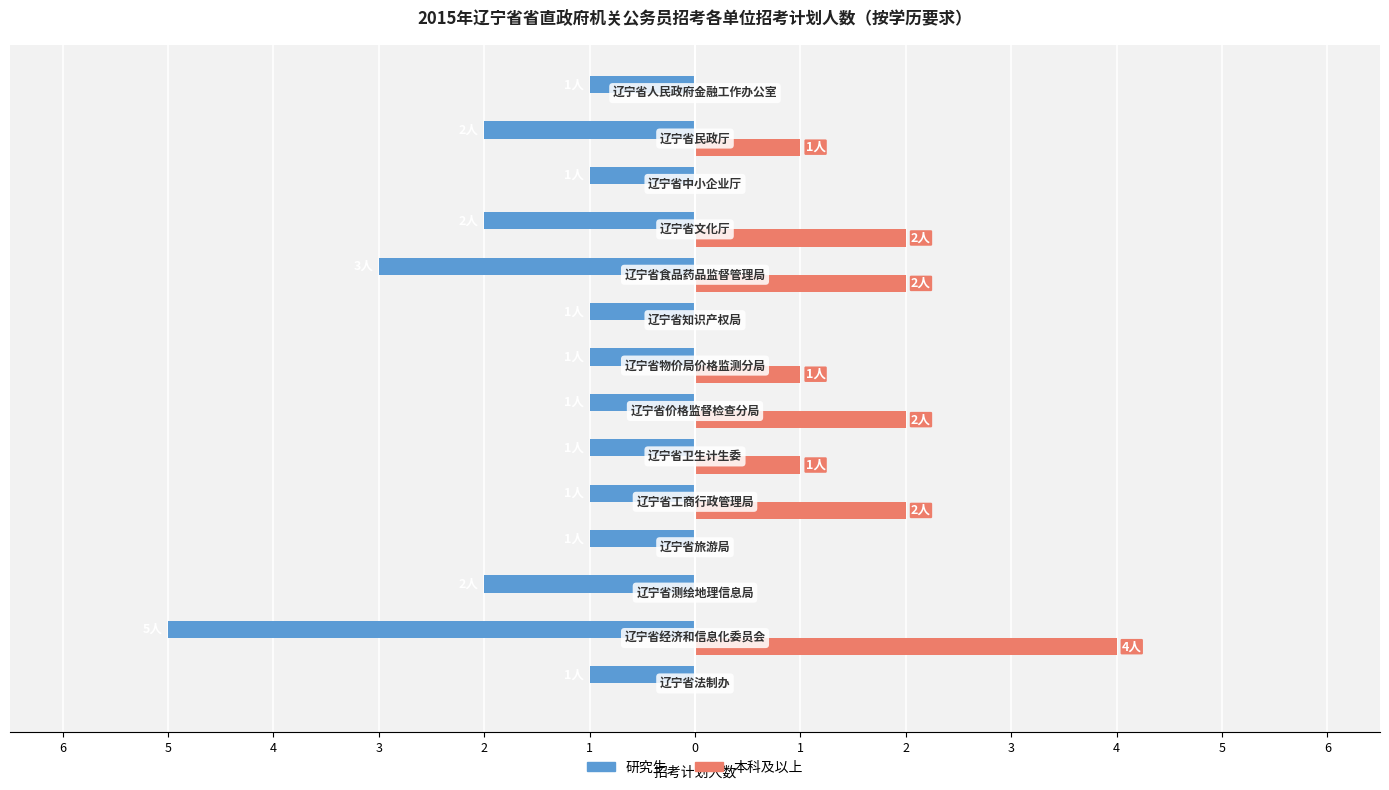

What are all the series names shown in the legend?

研究生, 本科及以上